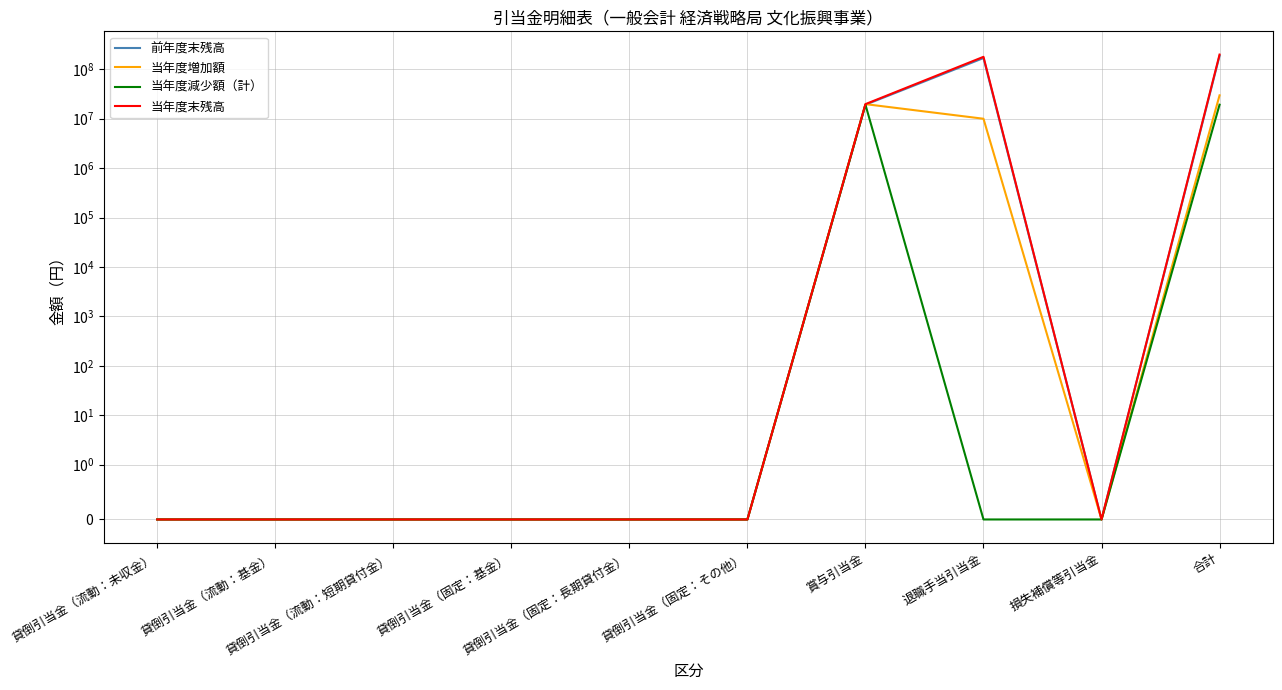

How many interior local peaks does the 当年度増加額 series have?

1